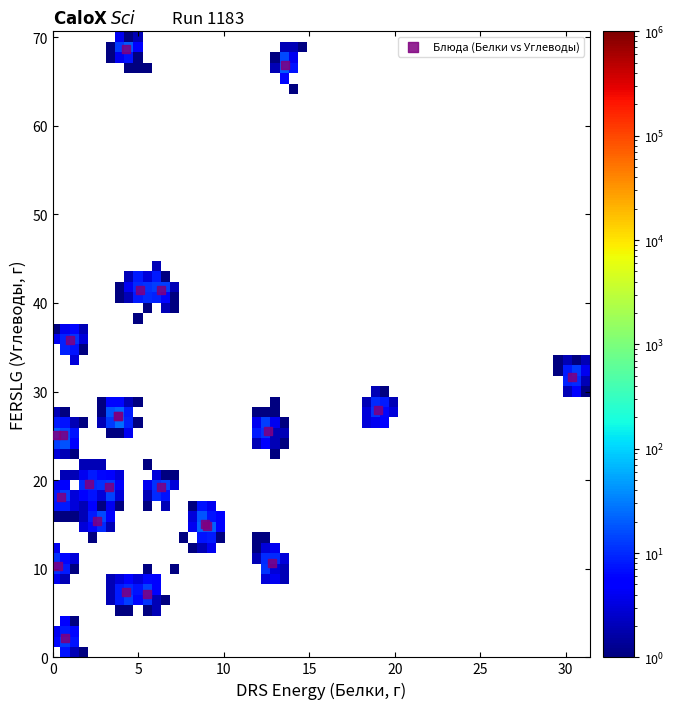

What Y value in the scatter plot is closest to 35?

35.8